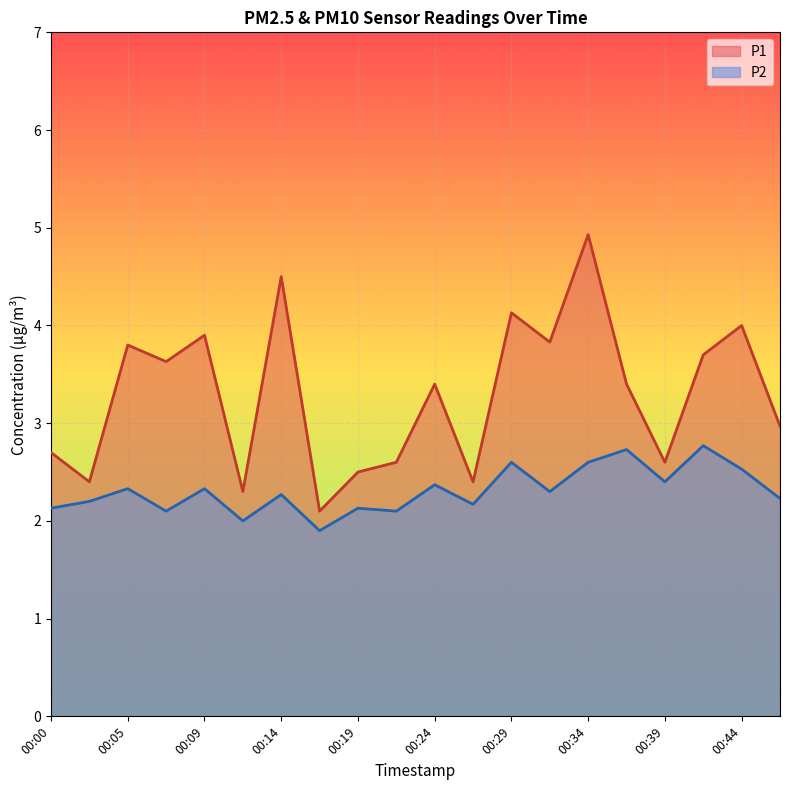

How many values in the P1 series are below 3?

9